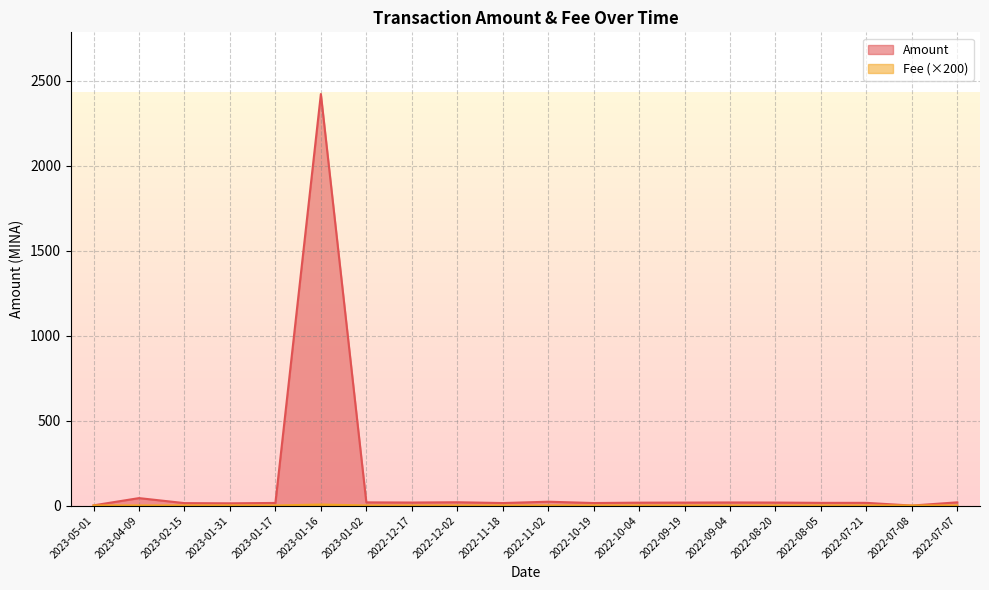

What is the sum of the Amount values at 2022-10-19 and 2022-12-17?

32.7